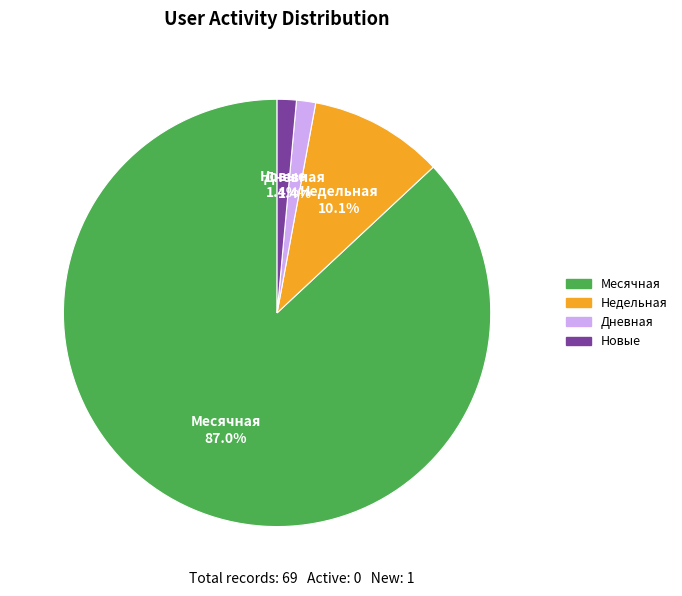

How many segments does this pie chart have?

4